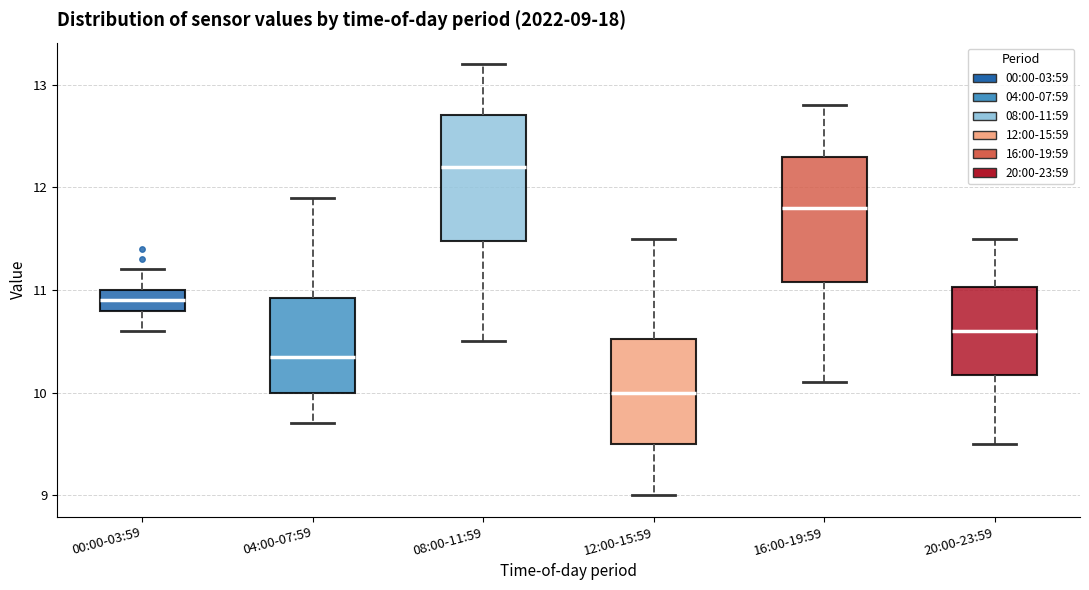

Which box's median line is the highest?

08:00-11:59